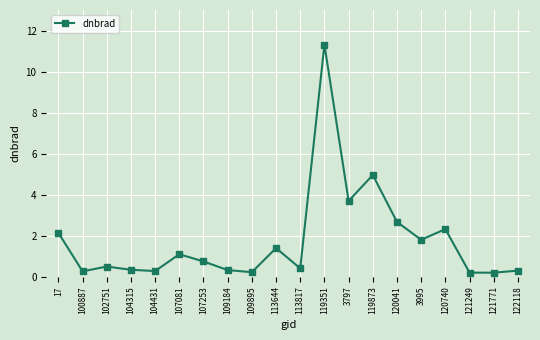

What is the label of the 19th point from the right?

100887